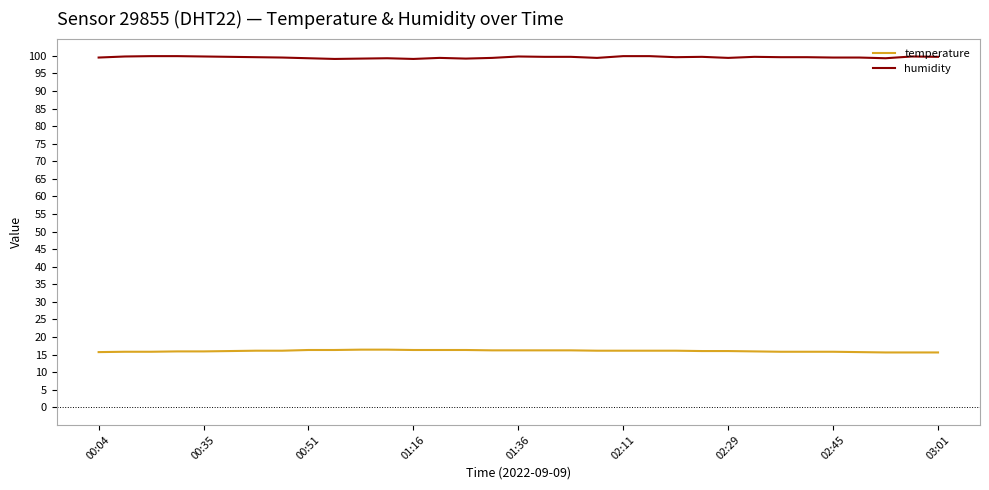

How many temperature values are between 15 and 16?

16